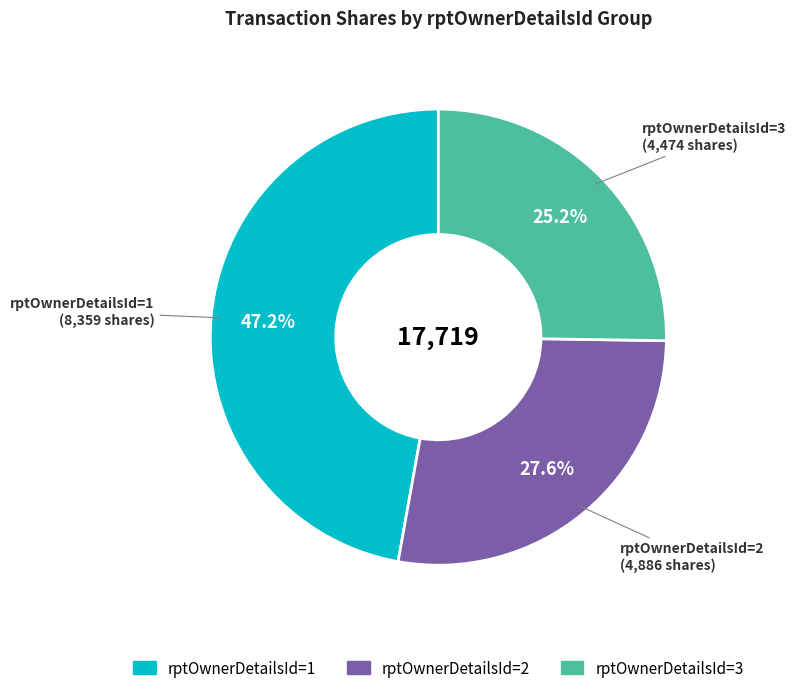

Is there any slice that represents more than half of the pie?

No